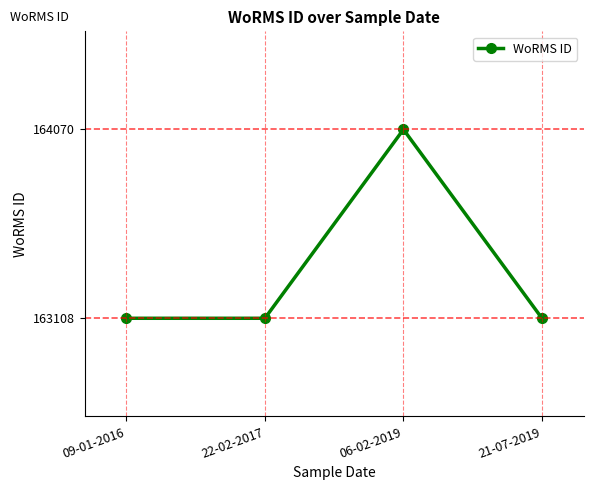

How many points are higher than both their immediate neighbors (excluding endpoints)?

1